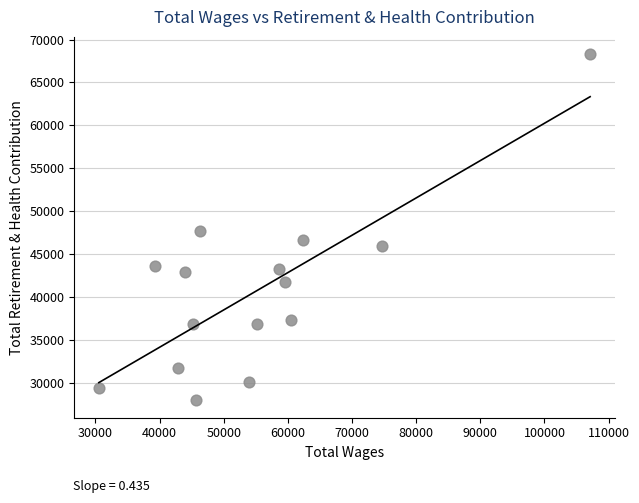

What Y value in the scatter plot is closest to 48114?

47626